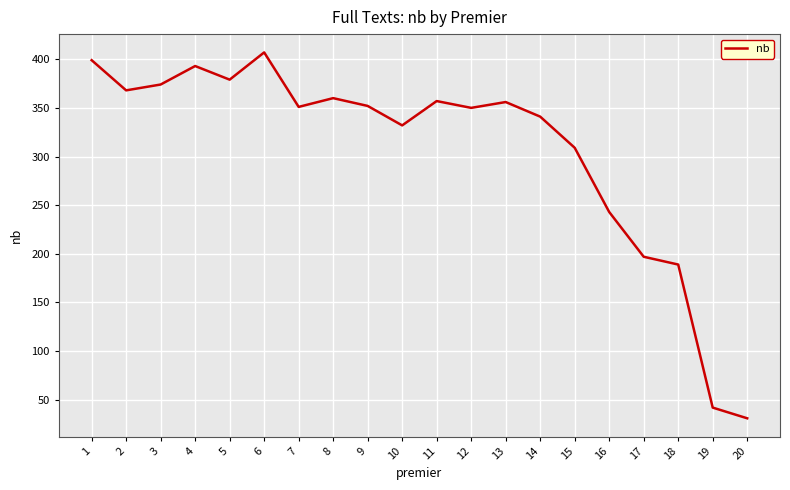

Does the chart have visible grid lines?

Yes